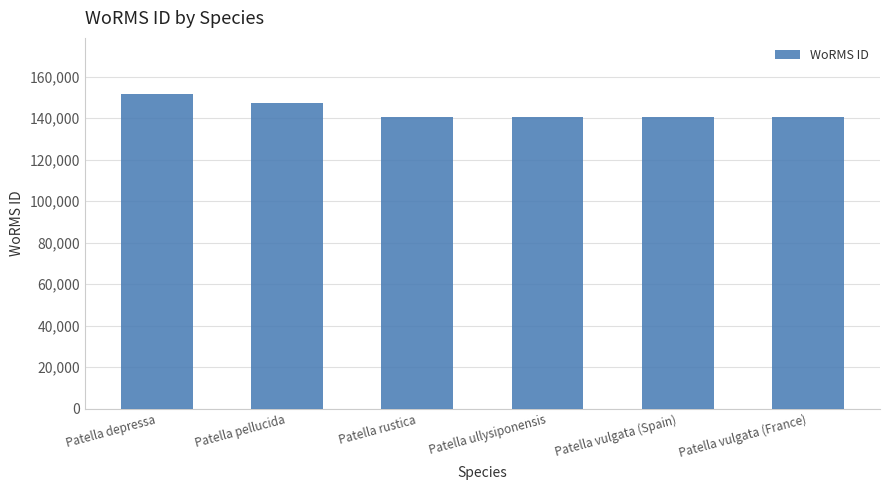

Which has a higher value, Patella pellucida or Patella vulgata (France)?

Patella pellucida